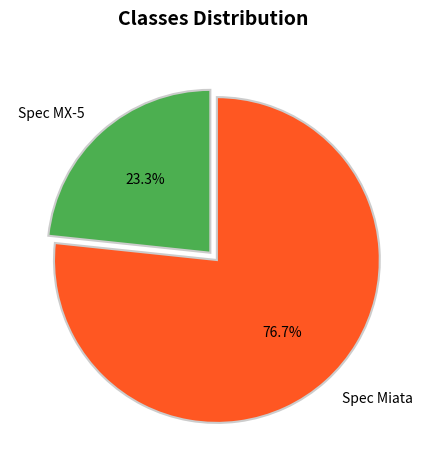

To the nearest percent, what is the difference between the Spec MX-5 and Spec Miata slice percentages?

53%